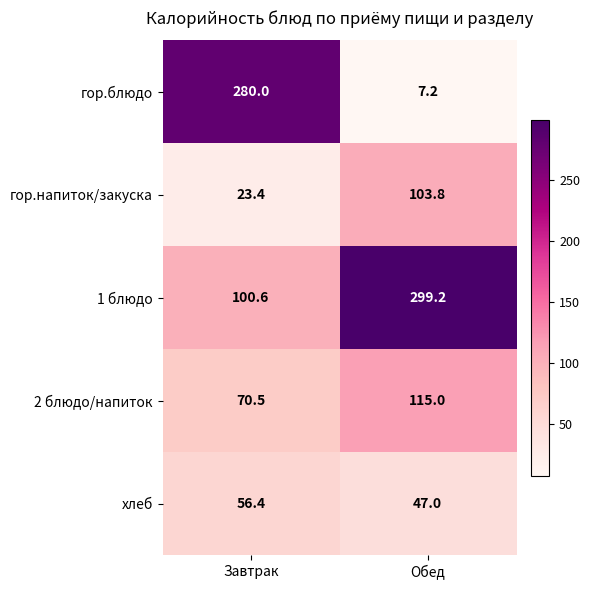

What is the difference between the maximum and minimum values in the 2 блюдо/напиток series?

44.5